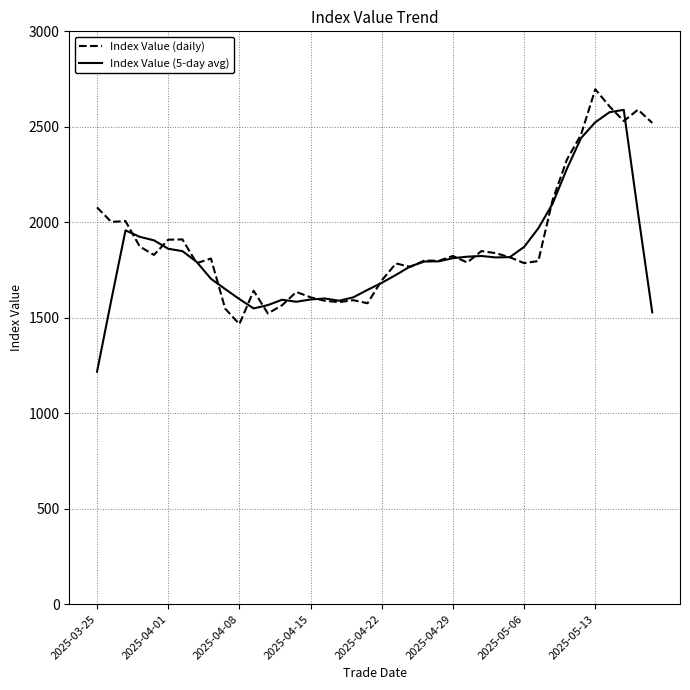

How many values in the Index Value (5-day avg) series are below 1795?

20